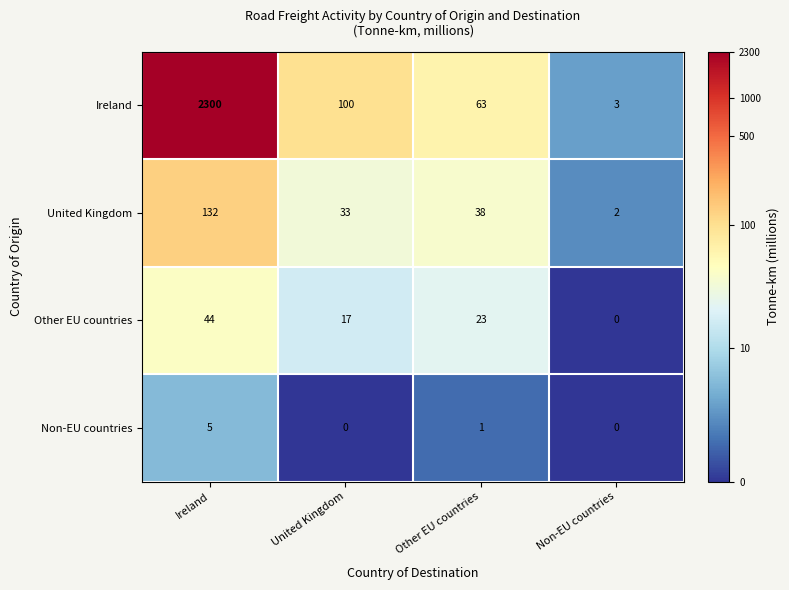

Reading left to right, what are all the values shown in this chart?

Ireland: 2300	100	63	3
United Kingdom: 132	33	38	2
Other EU countries: 44	17	23	0
Non-EU countries: 5	0	1	0